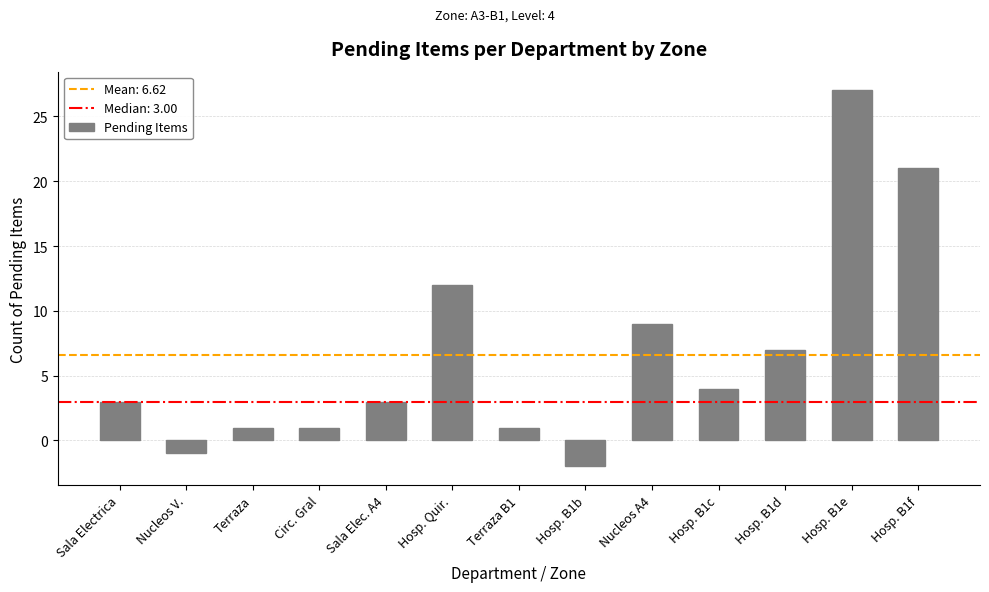

Is it true that the value at Hosp. B1b is -1?

False